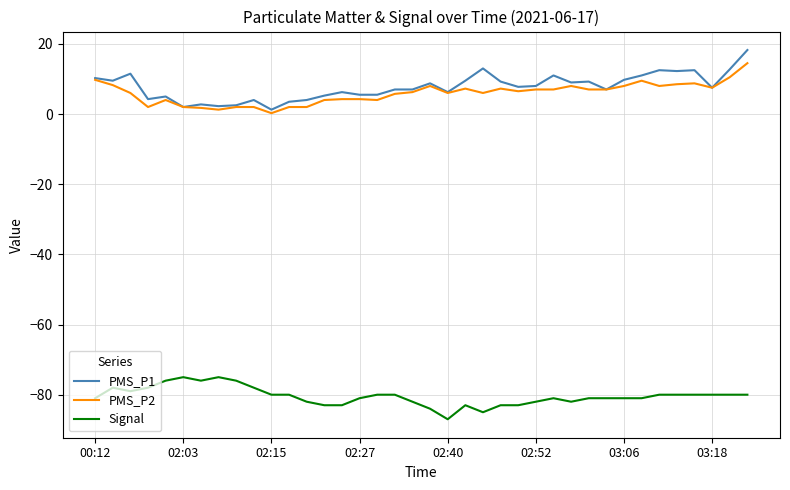

True or false: PMS_P2 and Signal cross at least once.

False